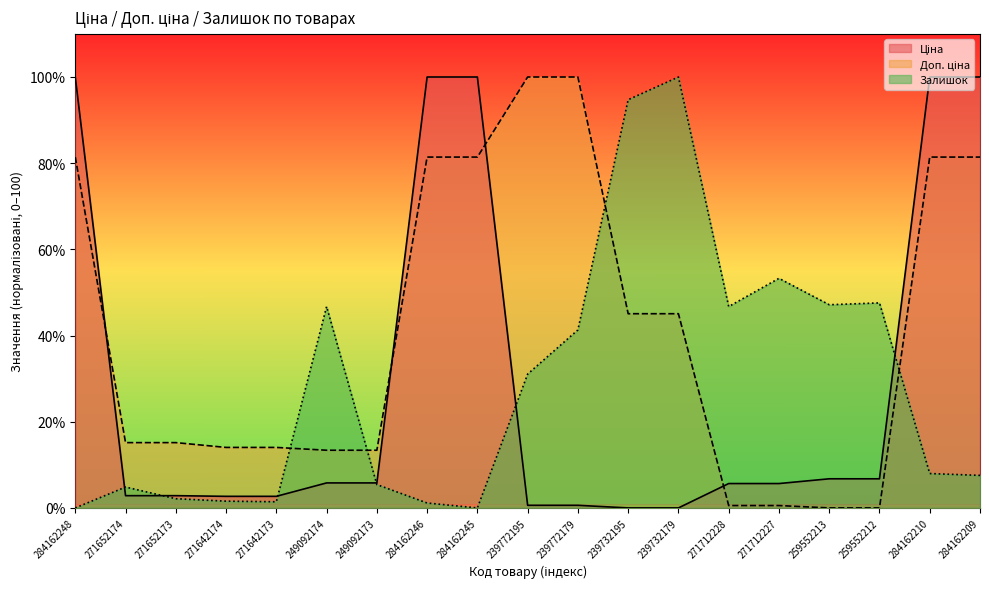

How many lines are shown in the chart?

3